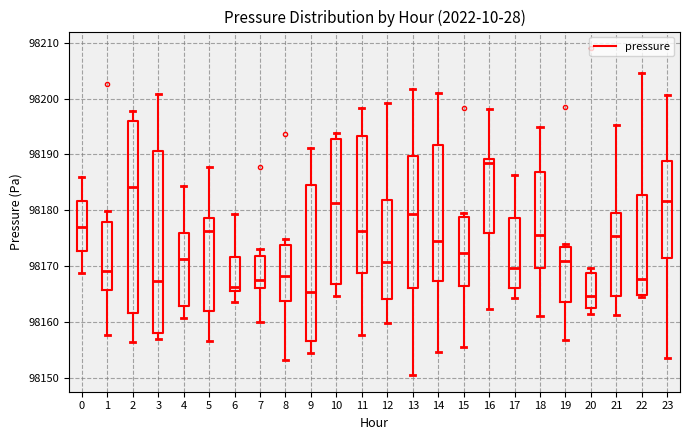

Reading left to right, read every box against the y-axis: the position of its median line, the range the box covers, and the ends of its whiskers. The values are not printed on the chart, so give them approximately, as read against the axis.

0: median 98177, box 98173 to 98182, whiskers 98169 to 98186
1: median 98169, box 98166 to 98178, whiskers 98158 to 98180
2: median 98184, box 98162 to 98196, whiskers 98156 to 98198
3: median 98167, box 98158 to 98191, whiskers 98157 to 98201
4: median 98171, box 98163 to 98176, whiskers 98161 to 98184
5: median 98176, box 98162 to 98179, whiskers 98156 to 98188
6: median 98166 (just above the box's lower edge), box 98166 to 98172, whiskers 98164 to 98179
7: median 98167, box 98166 to 98172, whiskers 98160 to 98173
8: median 98168, box 98164 to 98174, whiskers 98153 to 98175
9: median 98165, box 98157 to 98185, whiskers 98154 to 98191
10: median 98181, box 98167 to 98193, whiskers 98165 to 98194
11: median 98176, box 98169 to 98193, whiskers 98158 to 98198
12: median 98171, box 98164 to 98182, whiskers 98160 to 98199
13: median 98179, box 98166 to 98190, whiskers 98150 to 98202
14: median 98174, box 98167 to 98192, whiskers 98155 to 98201
15: median 98172, box 98166 to 98179, whiskers 98155 to 98180
16: median 98188, box 98176 to 98189, whiskers 98162 to 98198
17: median 98170, box 98166 to 98179, whiskers 98164 to 98186
18: median 98175, box 98170 to 98187, whiskers 98161 to 98195
19: median 98171, box 98164 to 98173, whiskers 98157 to 98174
20: median 98165, box 98163 to 98169, whiskers 98161 to 98170
21: median 98175, box 98165 to 98179, whiskers 98161 to 98195
22: median 98168, box 98165 to 98183, whiskers 98164 to 98205
23: median 98182, box 98171 to 98189, whiskers 98154 to 98201